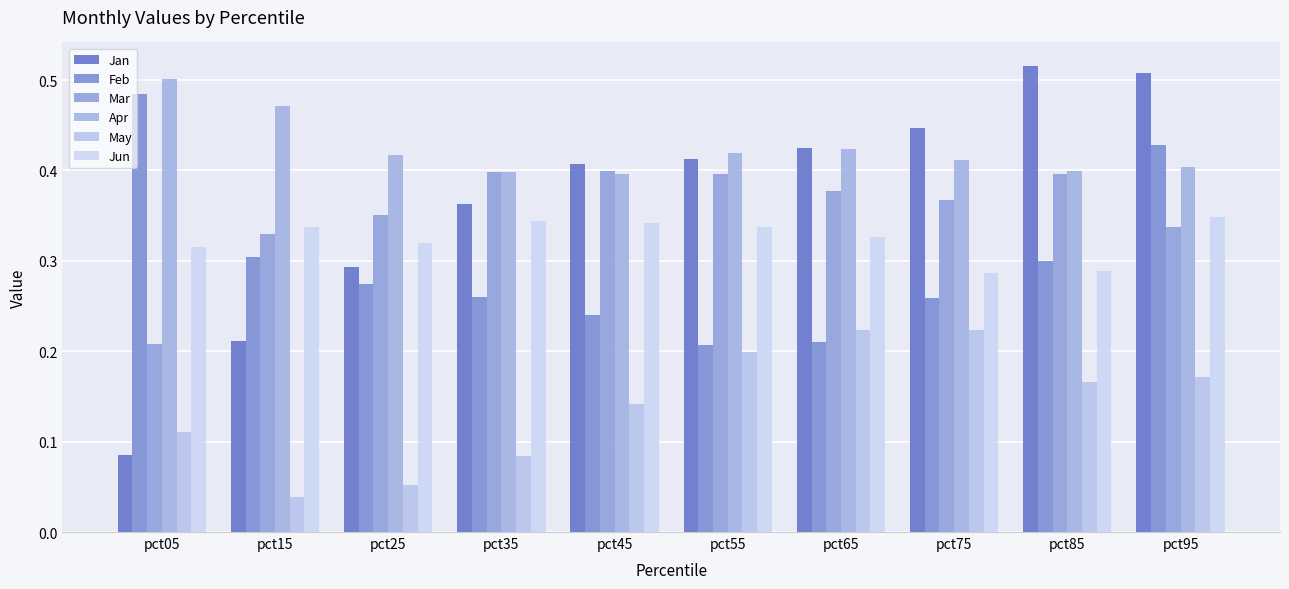

Rank the categories by May value from highest to lowest.

pct75, pct65, pct55, pct95, pct85, pct45, pct05, pct35, pct25, pct15